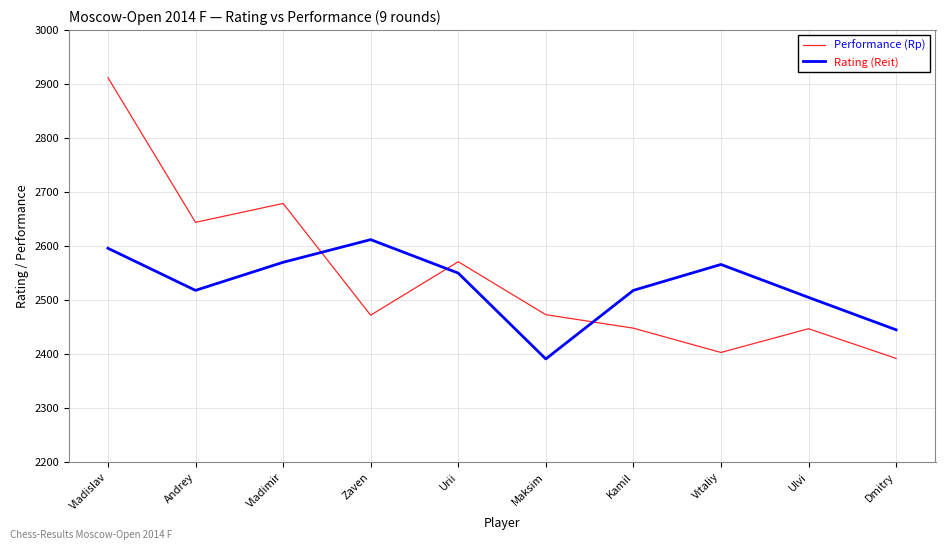

Rank the series by their maximum value, from lowest to highest.

Rating (Reit), Performance (Rp)